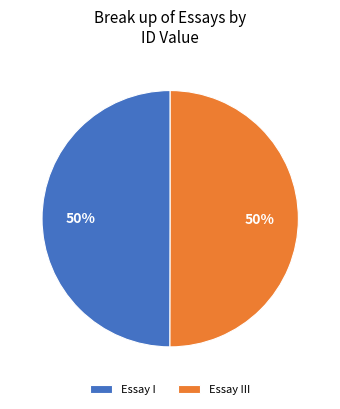

Is it true that Essay III is 63% of the pie?

False